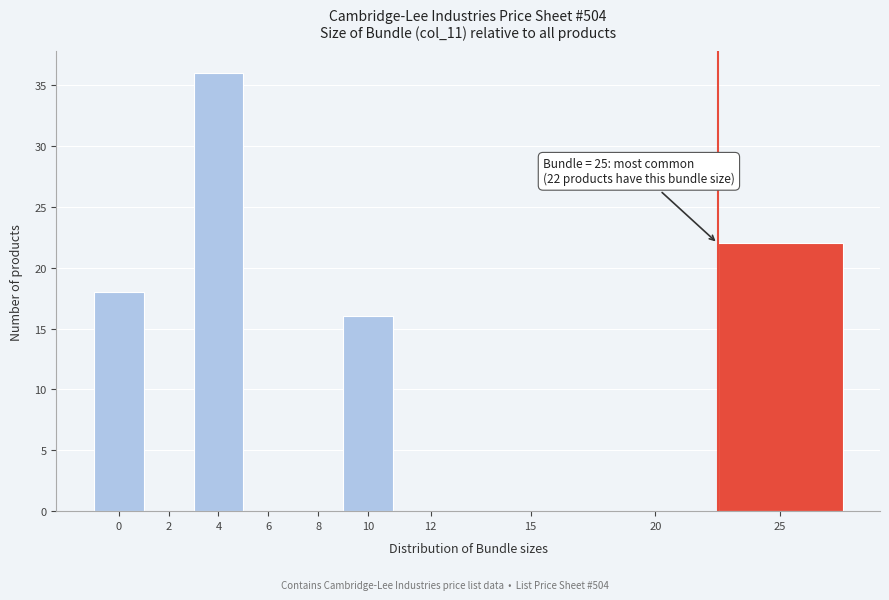

Reading left to right, extract all data points from this chart.

0=18	2=0	4=36	6=0	8=0	10=16	12=0	15=0	20=0	25=22